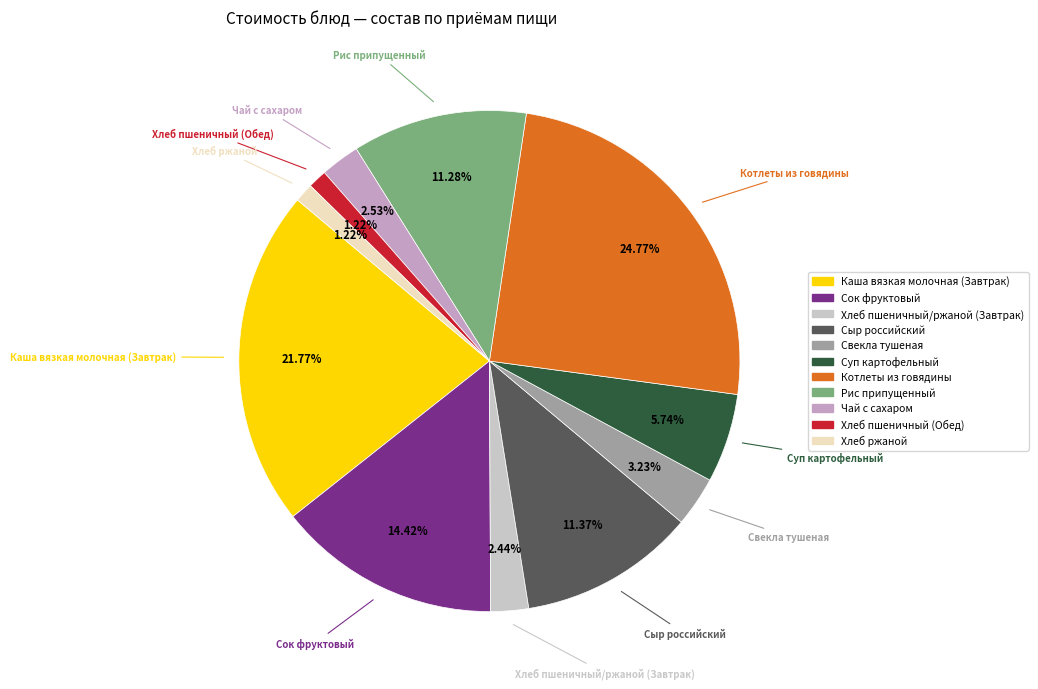

To the nearest percent, what is the difference between the Сок фруктовый and Суп картофельный slice percentages?

9%